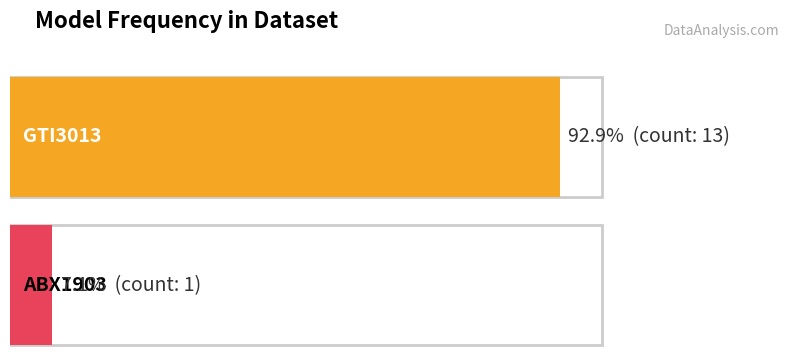

Reading left to right, transcribe all the data shown in this chart.

13	1